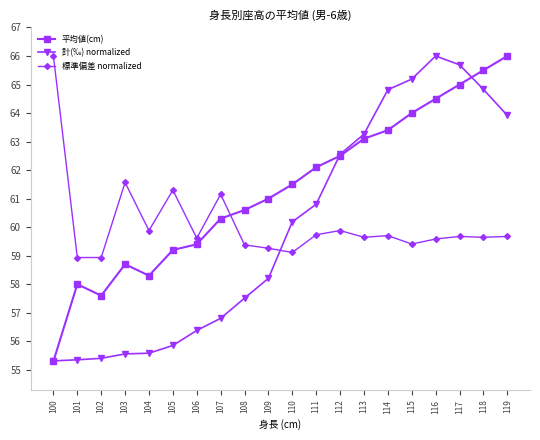

What is the difference between the 計(‰) normalized values at 112 and 101?

7.2